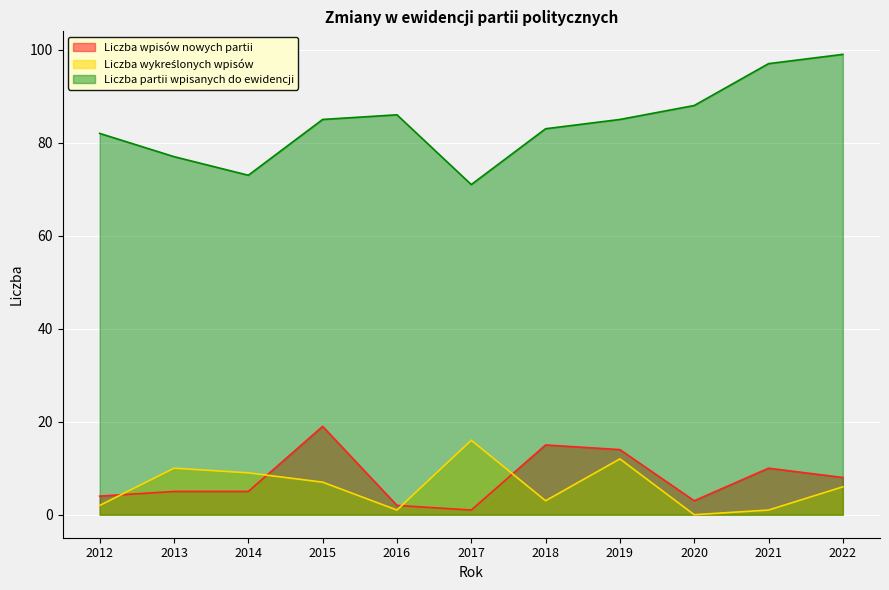

What is the sum of all Liczba partii wpisanych do ewidencji values?

926